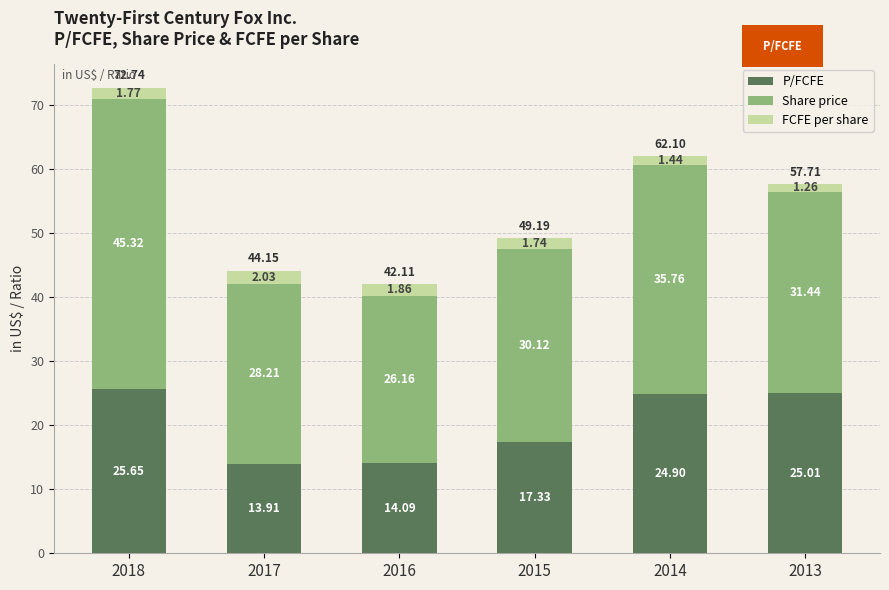

What are all the series names shown in the legend?

P/FCFE, Share price, FCFE per share